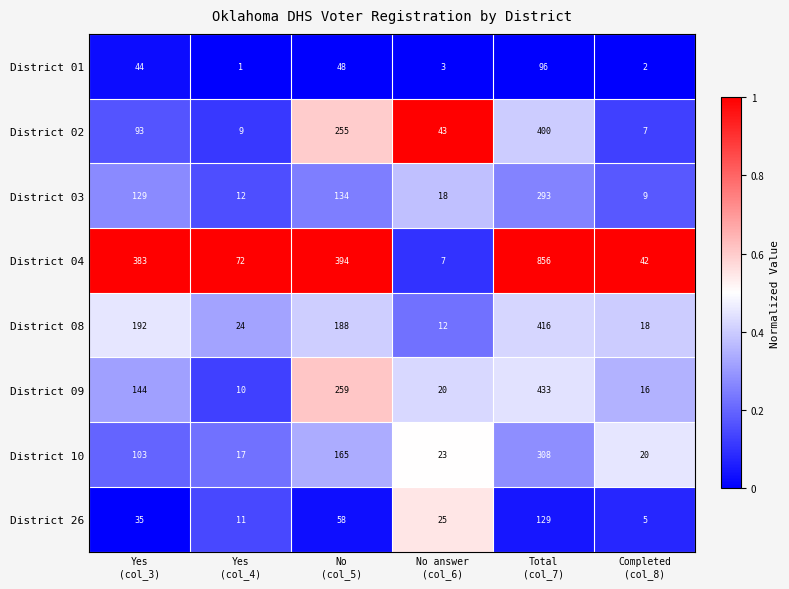

Rank the series by their maximum value, from lowest to highest.

District 01, District 26, District 03, District 10, District 02, District 08, District 09, District 04